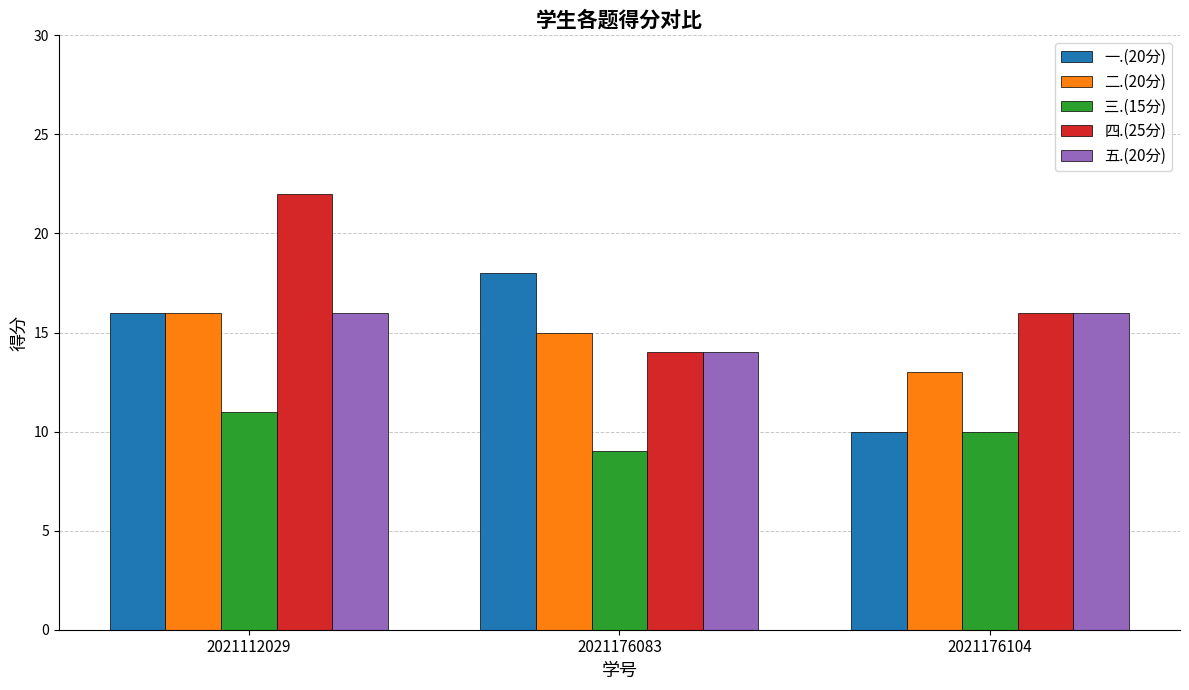

Is it true that 四.(25分) equals 4 at 2021176083?

False